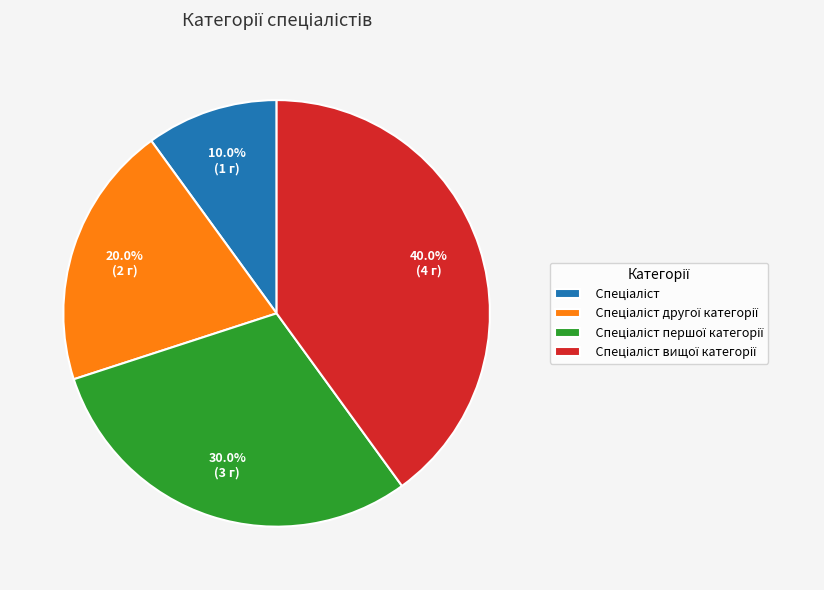

Is there any slice that represents more than half of the pie?

No